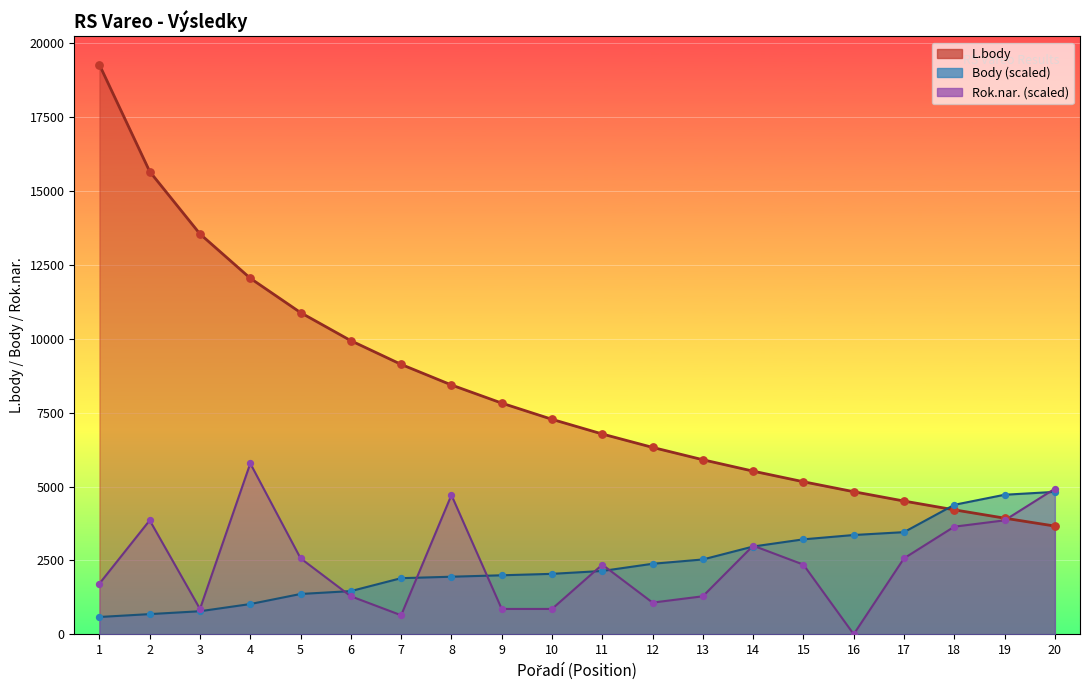

Which series reaches the maximum Y coordinate?

L.body